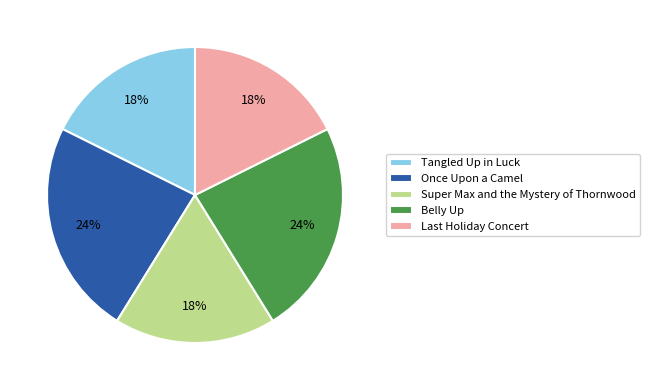

Does Super Max and the Mystery of Thornwood account for over 50% of the chart?

No